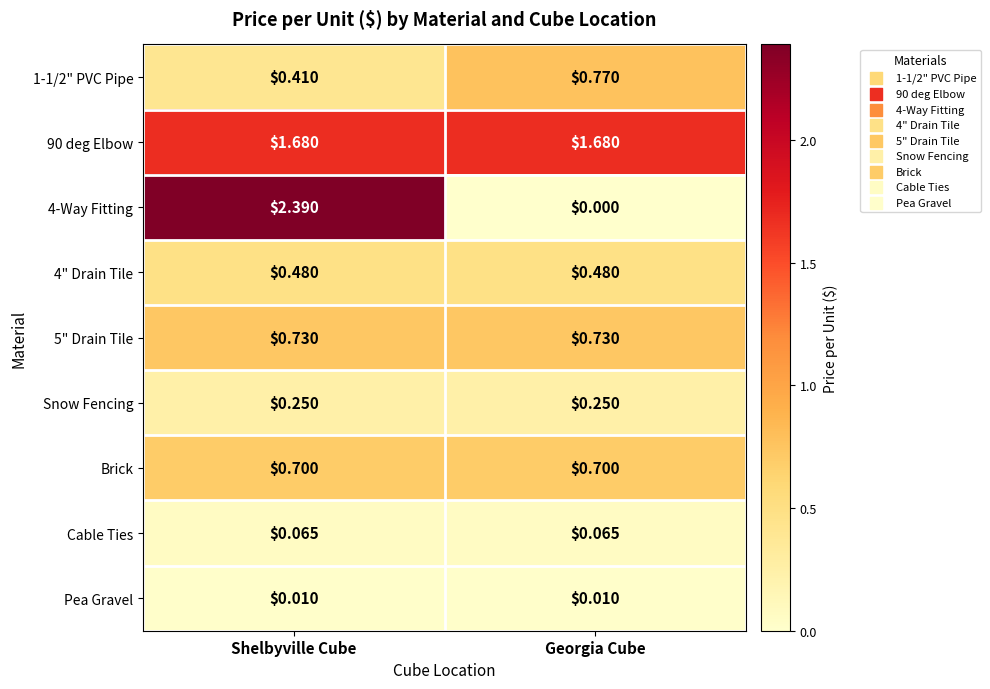

Where is 1-1/2" PVC Pipe nearest to the value 0?

Shelbyville Cube